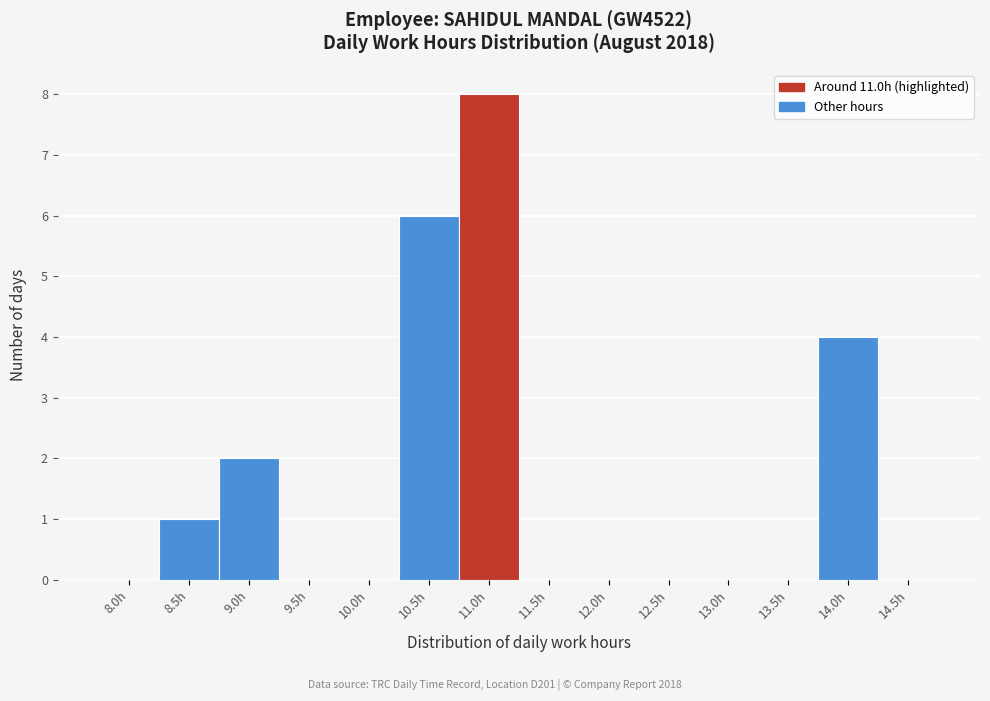

Reading left to right, extract all data points from this chart.

8.0h=0	8.5h=1	9.0h=2	9.5h=0	10.0h=0	10.5h=6	11.0h=8	11.5h=0	12.0h=0	12.5h=0	13.0h=0	13.5h=0	14.0h=4	14.5h=0